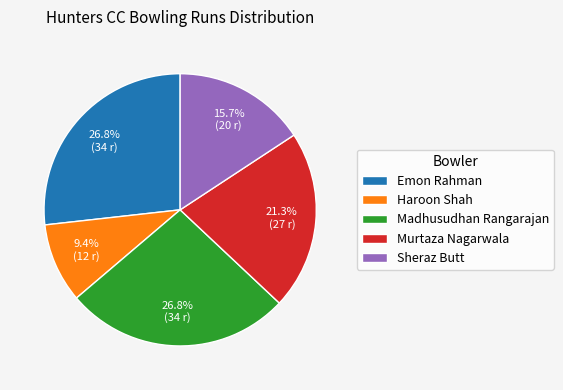

How many slices are in this pie chart?

5